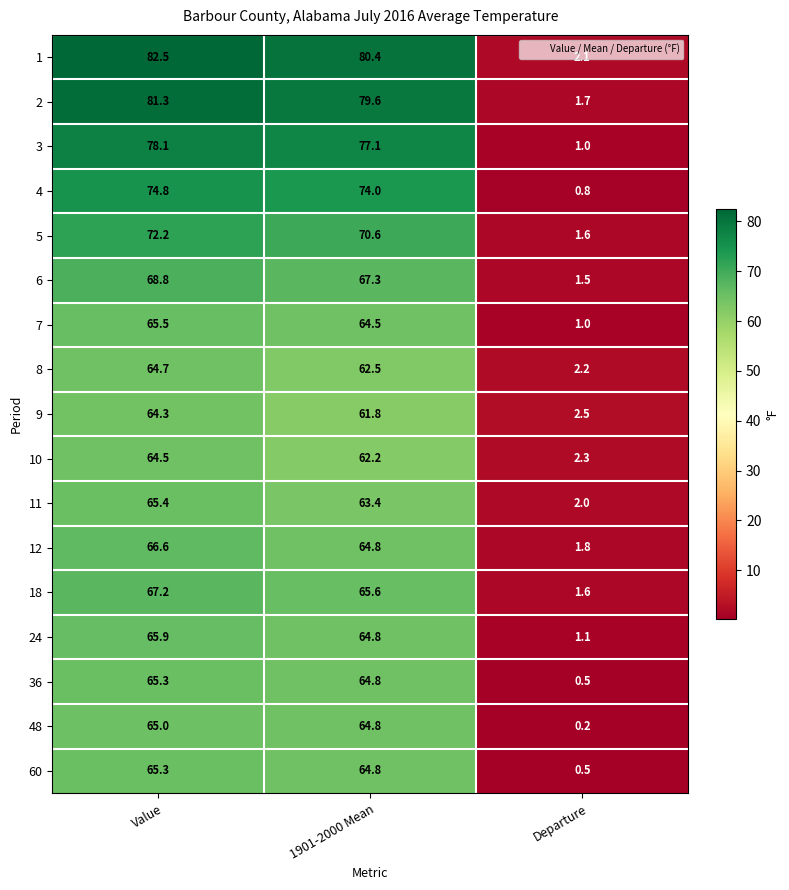

Count the number of categories in the chart.

3